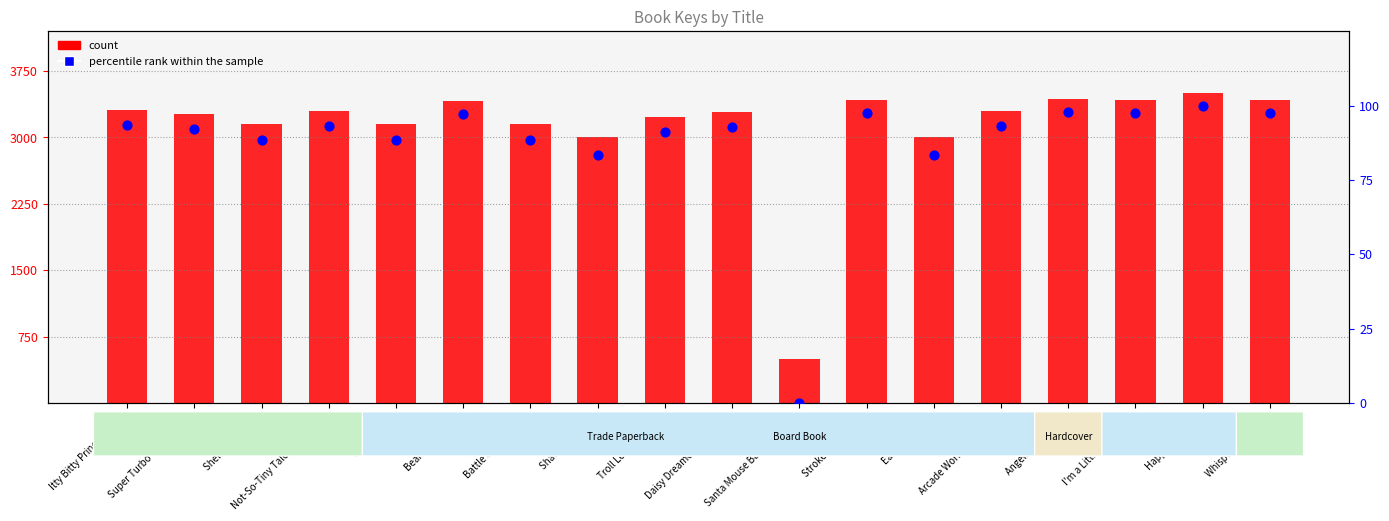

At which category is the sum across all series the highest?

Happy All-idays!